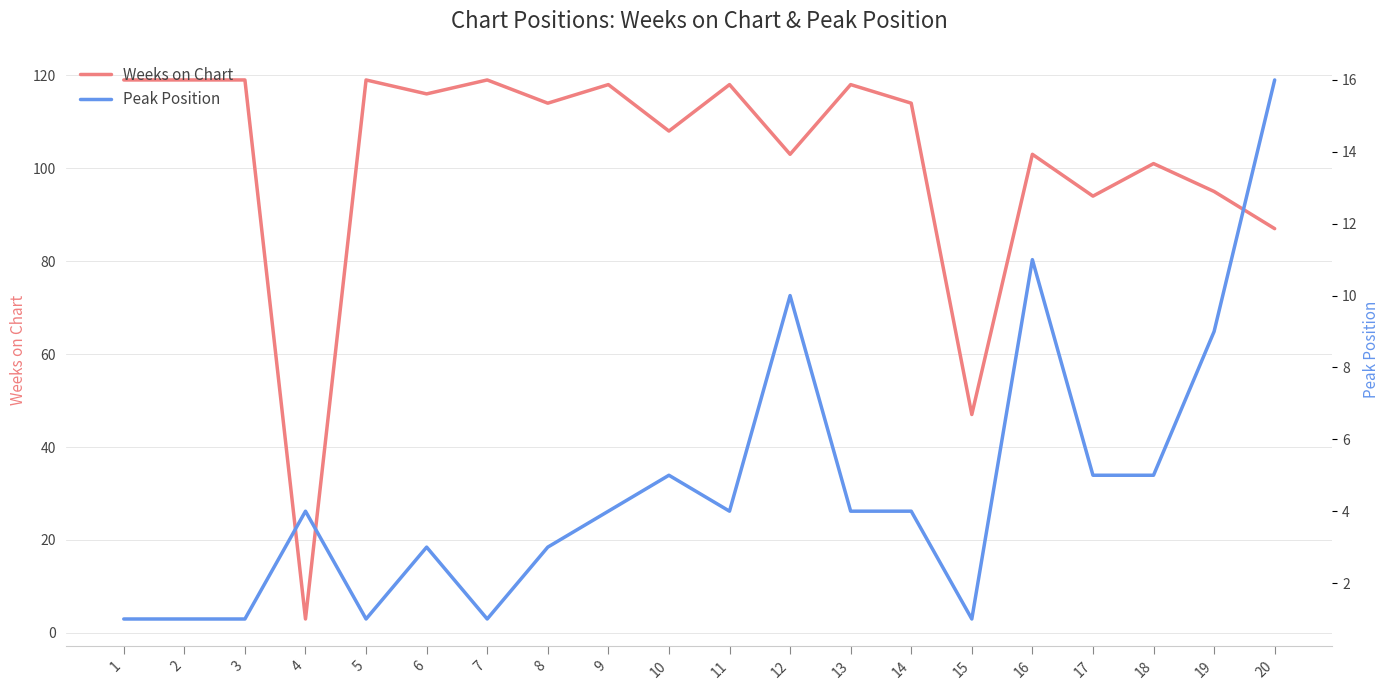

What is the approximate value of Weeks on Chart at 14?

114